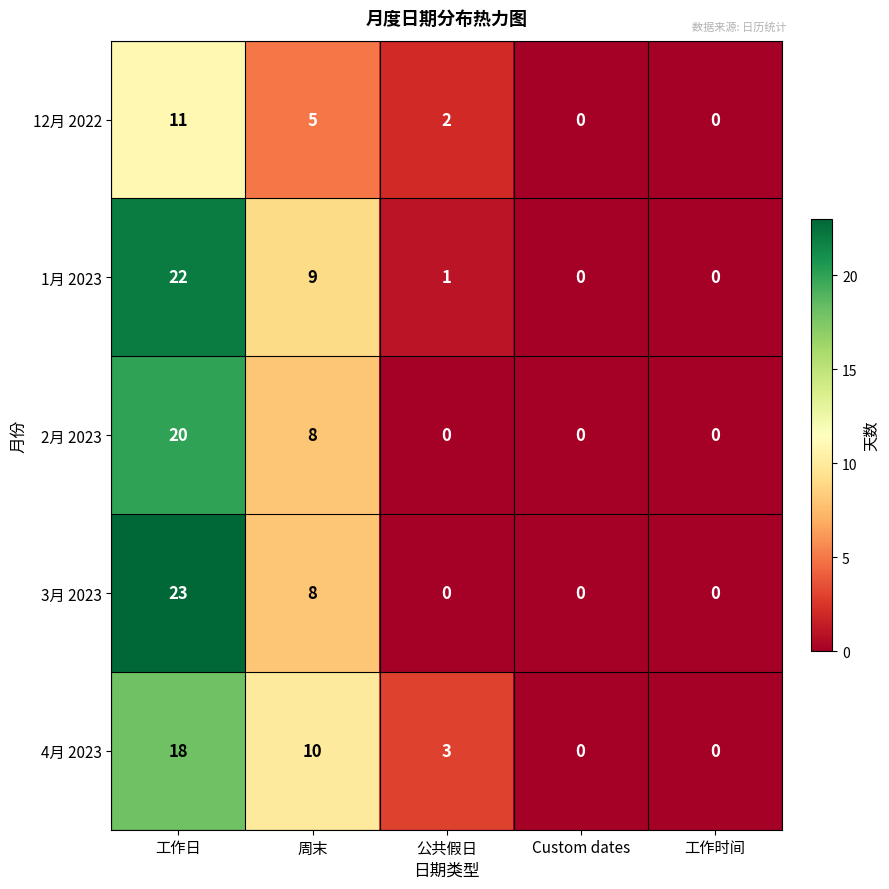

List the series in order of their peak value, highest first.

3月 2023, 1月 2023, 2月 2023, 4月 2023, 12月 2022